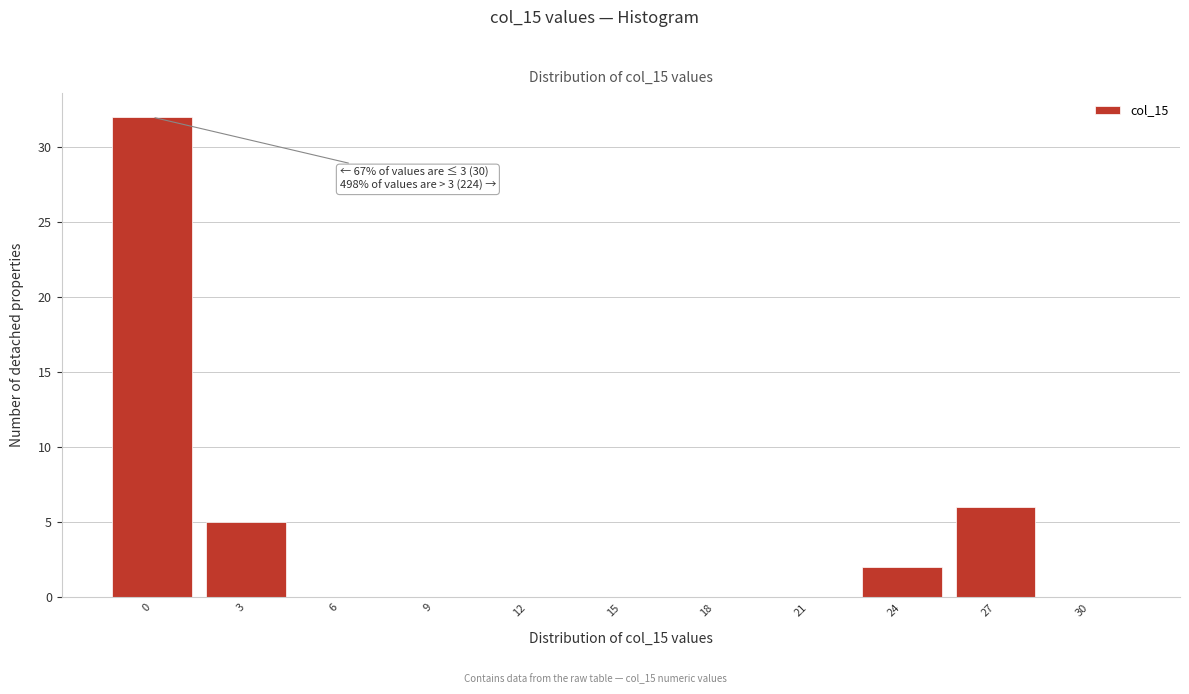

Reading left to right, what are all the values shown in this chart?

0=32	3=5	6=0	9=0	12=0	15=0	18=0	21=0	24=2	27=6	30=0